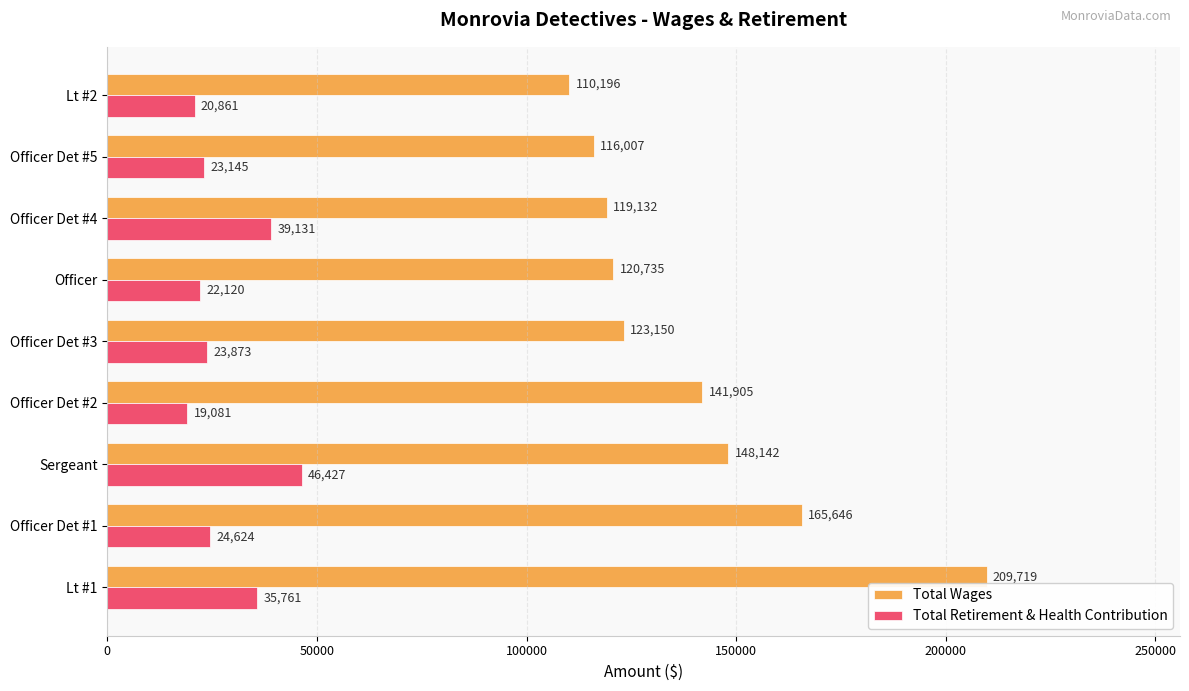

What is the average value of the Total Wages series?

139404